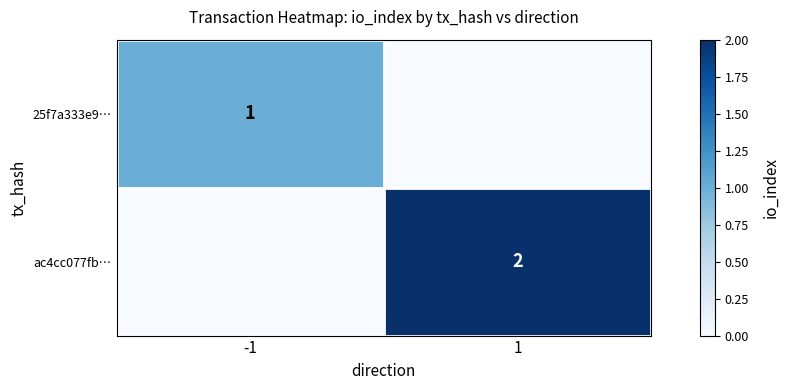

True or false: 25f7a333e9… has a value of 0 at -1.

False